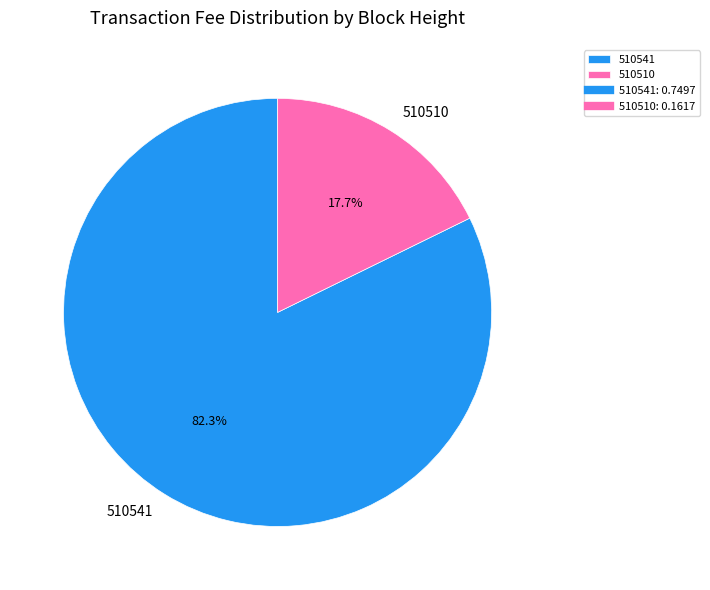

Which category has the smallest portion of the pie?

510510